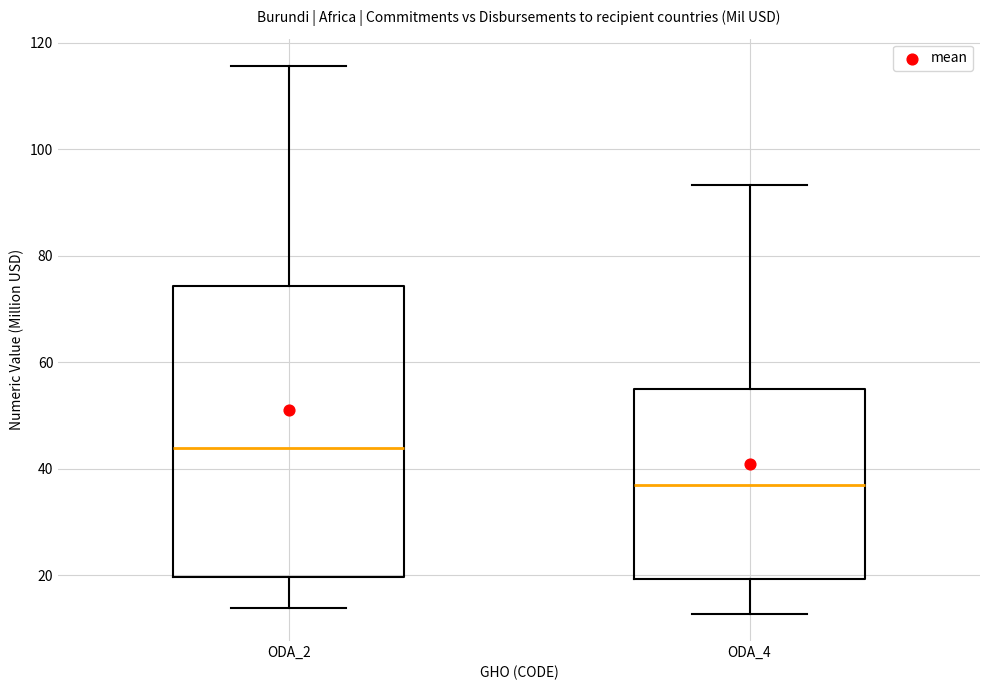

Which box's median line is the highest?

ODA_2